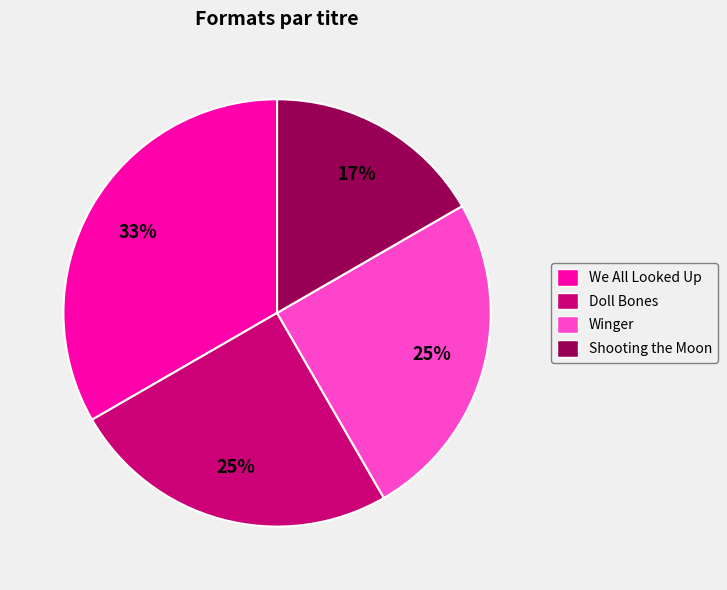

Count the number of slices in the pie.

4